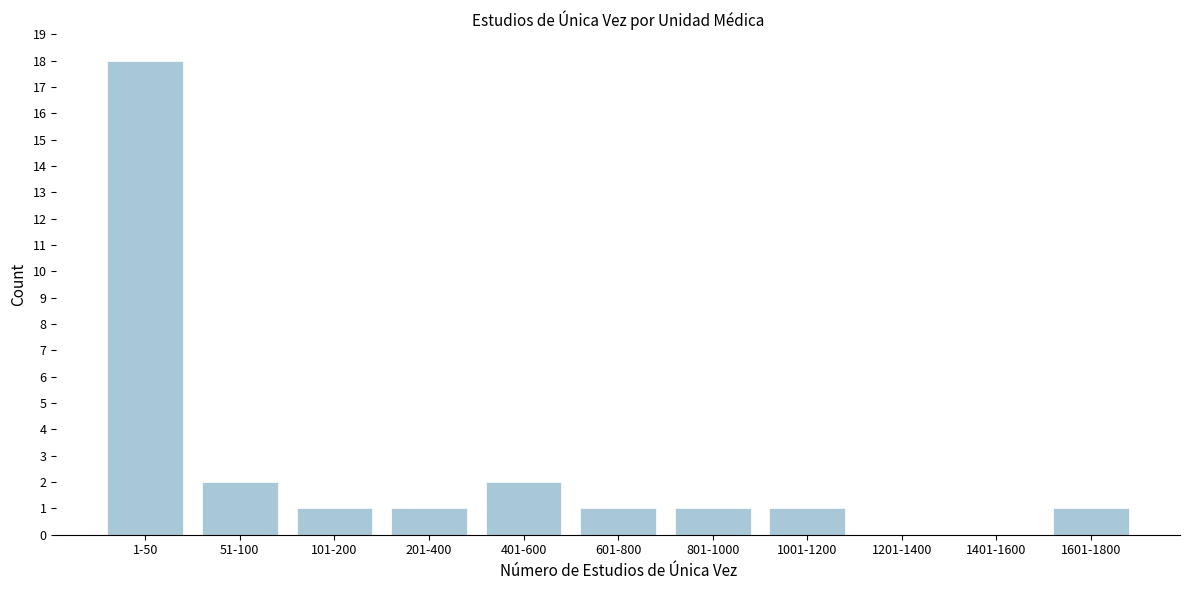

Reading left to right, list all the values displayed in this chart.

1-50=18	51-100=2	101-200=1	201-400=1	401-600=2	601-800=1	801-1000=1	1001-1200=1	1201-1400=0	1401-1600=0	1601-1800=1